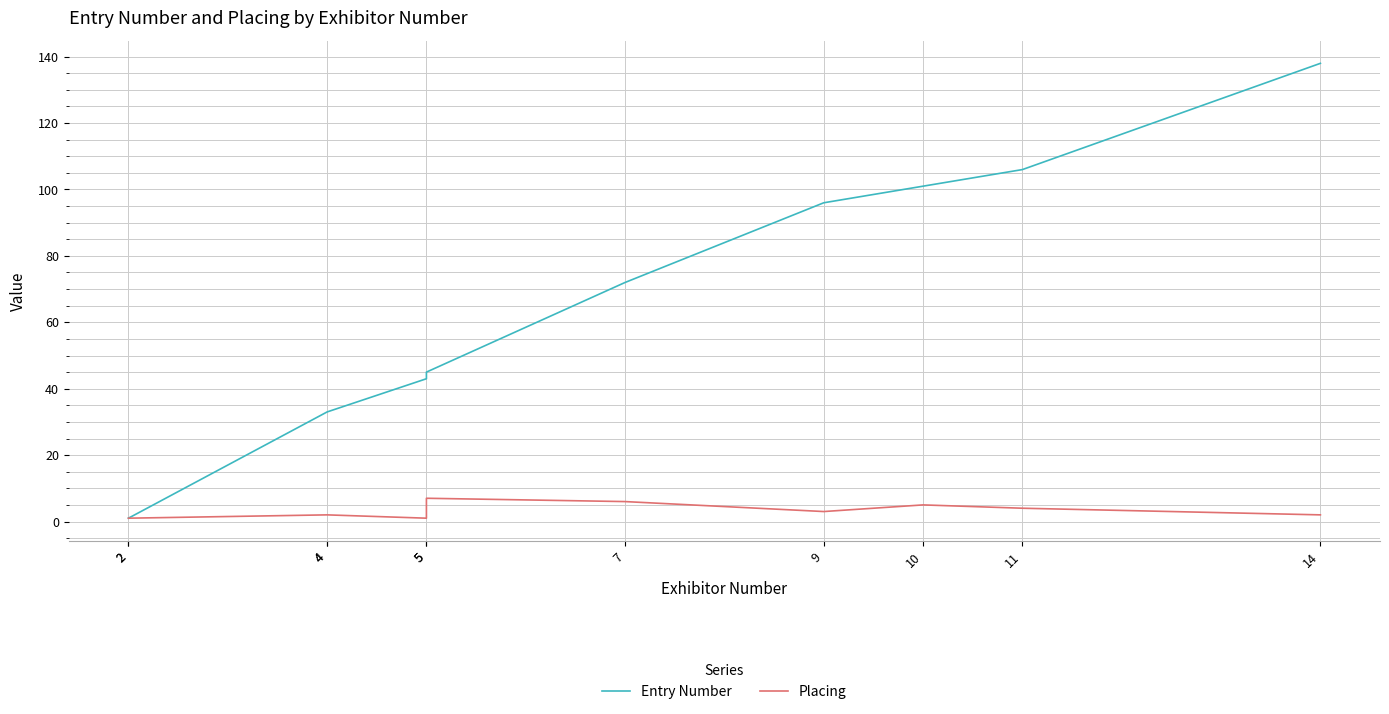

True or false: Entry Number has a value of 155 at 11.

False